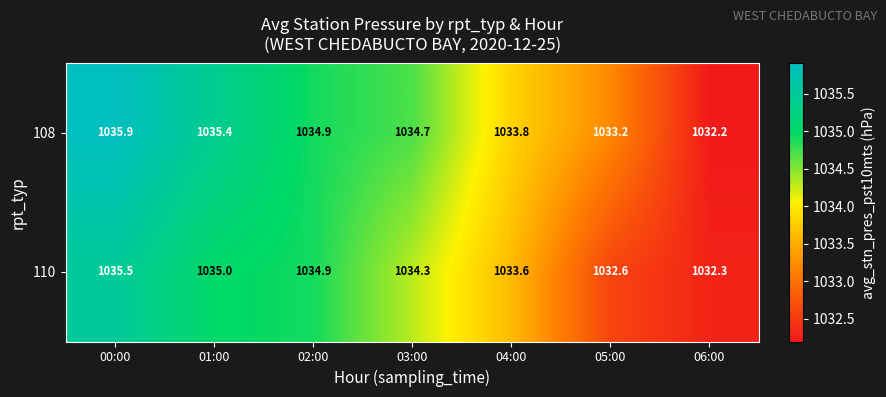

The value of 108 at 05:00 is 1033.2. True or false?

True